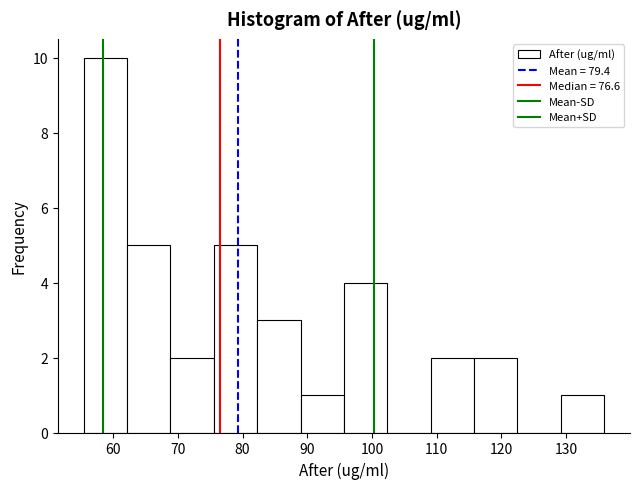

How tall is the bar that spans 76 to 82 on the x-axis? Neither the bar edges nor the heights are printed on the chart, so give them approximately, as read against the axes.

5